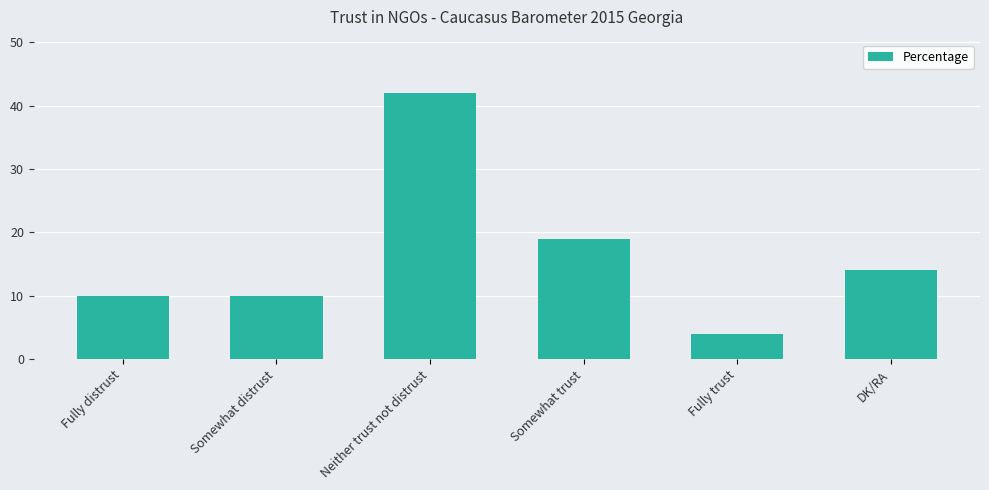

What is the greatest value displayed?

42